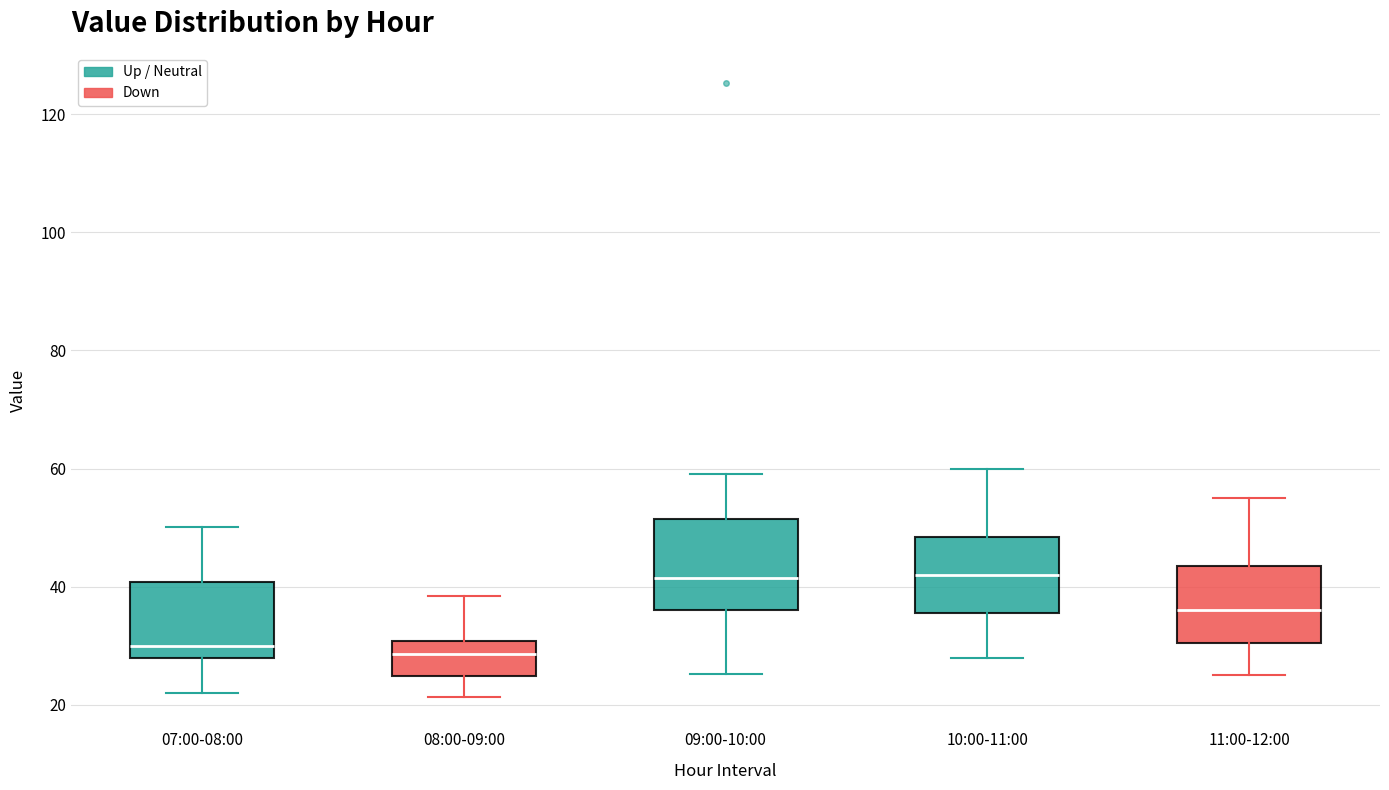

Reading left to right, transcribe this box plot: for each box, give where its median line is, the range the box spans, and where its two whiskers end, as read against the y-axis. The values are not printed on the chart, so give them approximately, as read against the axis.

07:00-08:00: median 30, box 28 to 40, whiskers 22 to 50
08:00-09:00: median 28, box 24 to 30, whiskers 22 to 38
09:00-10:00: median 42, box 36 to 52, whiskers 26 to 60
10:00-11:00: median 42, box 36 to 48, whiskers 28 to 60
11:00-12:00: median 36, box 30 to 44, whiskers 26 to 56